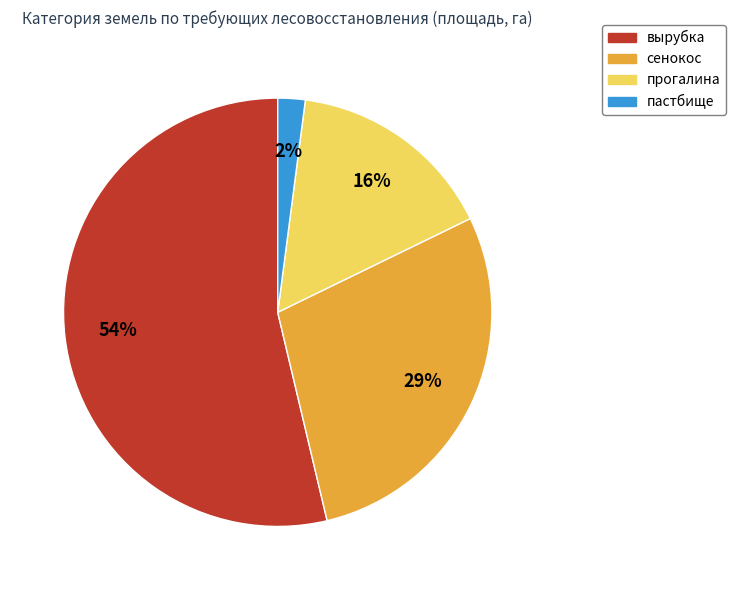

To the nearest percent, what is the average slice percentage?

25%